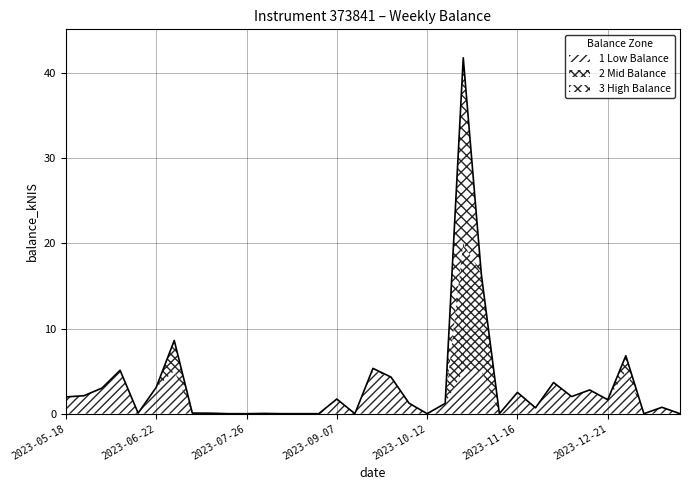

What position from the left is 2023-12-07?

29